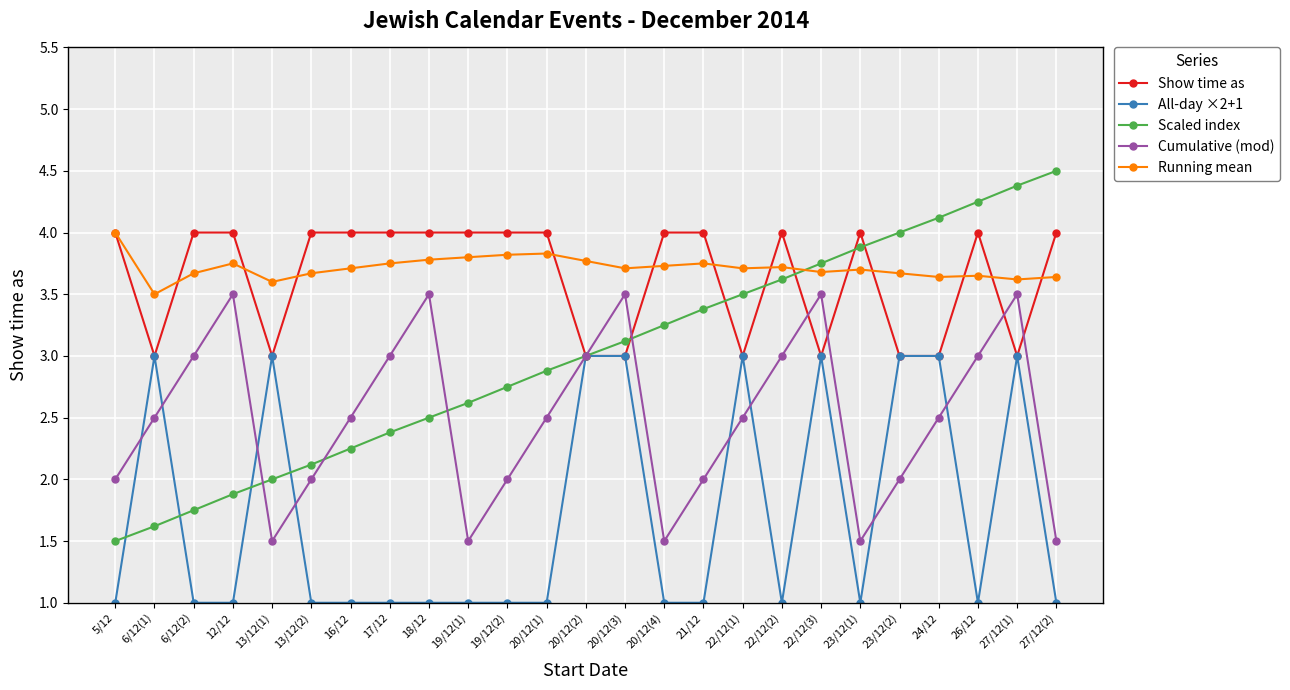

Rank the series at 20/12(4) from lowest to highest value.

All-day ×2+1, Cumulative (mod), Scaled index, Running mean, Show time as